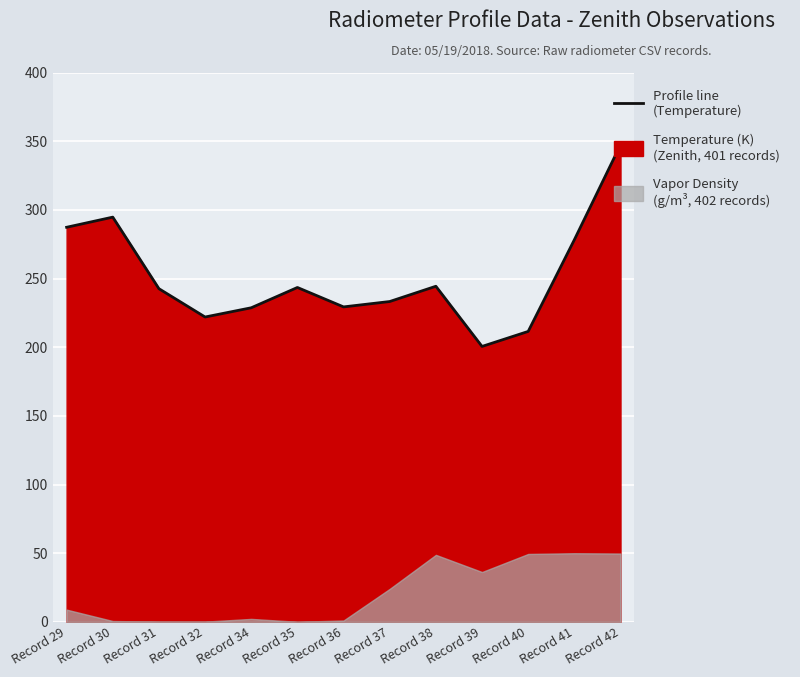

Reading left to right, transcribe all the data shown in this chart.

Record 29=287.3	Record 30=294.7	Record 31=242.6	Record 32=222.0	Record 34=228.7	Record 35=243.5	Record 36=229.3	Record 37=233.2	Record 38=244.4	Record 39=200.6	Record 40=211.5	Record 41=278.2	Record 42=347.3